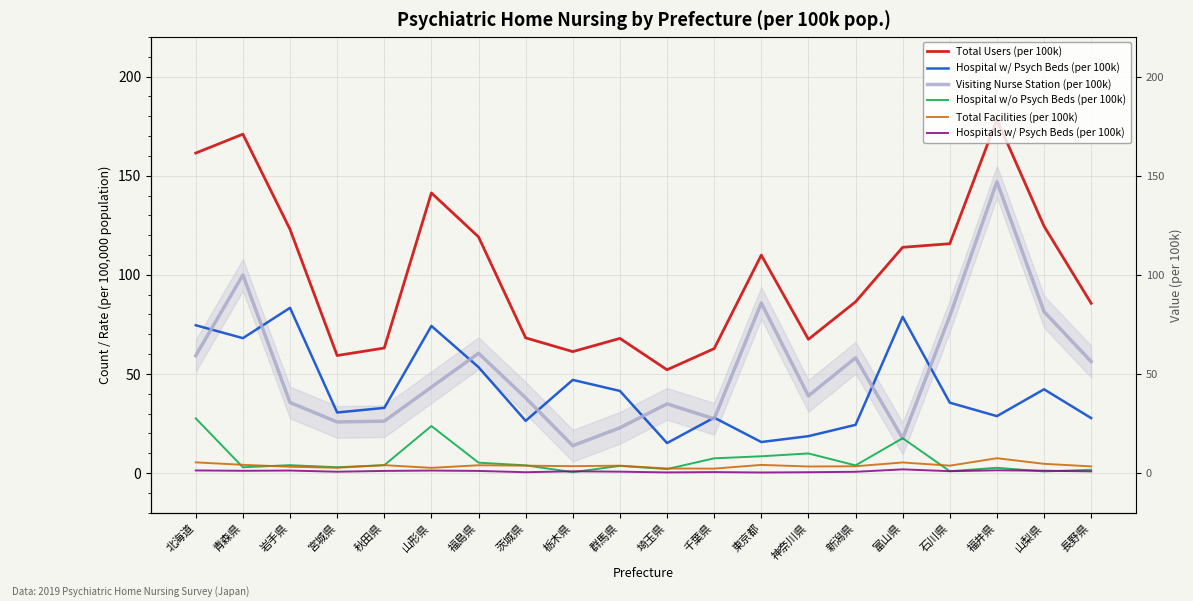

How many data points does each series have?

20